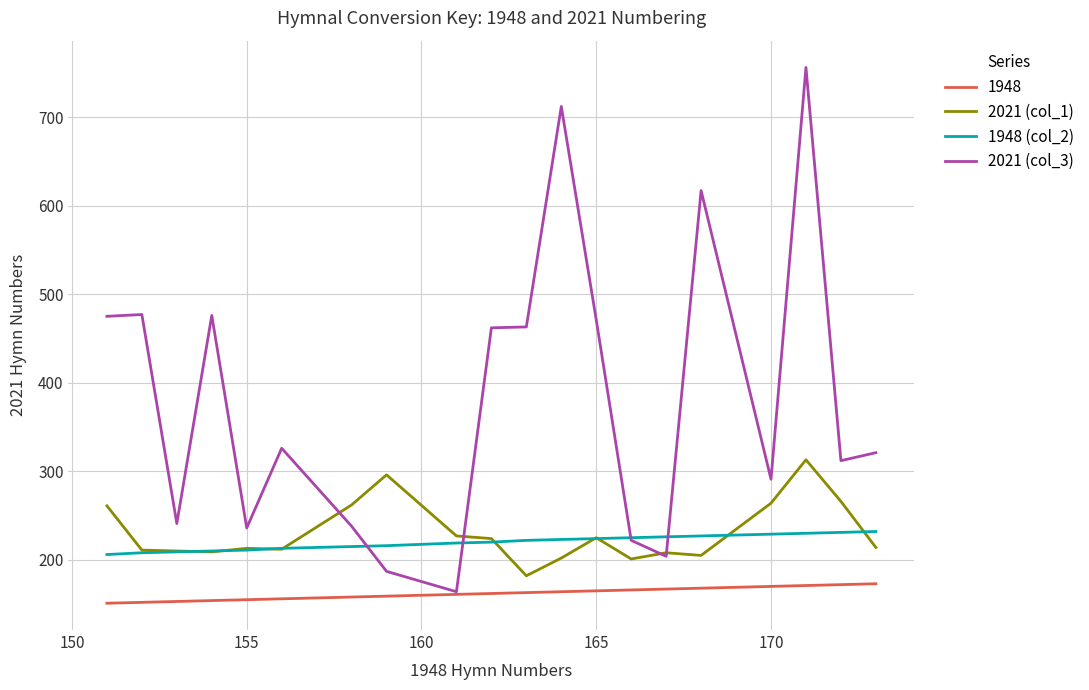

What is the smallest value displayed?

151